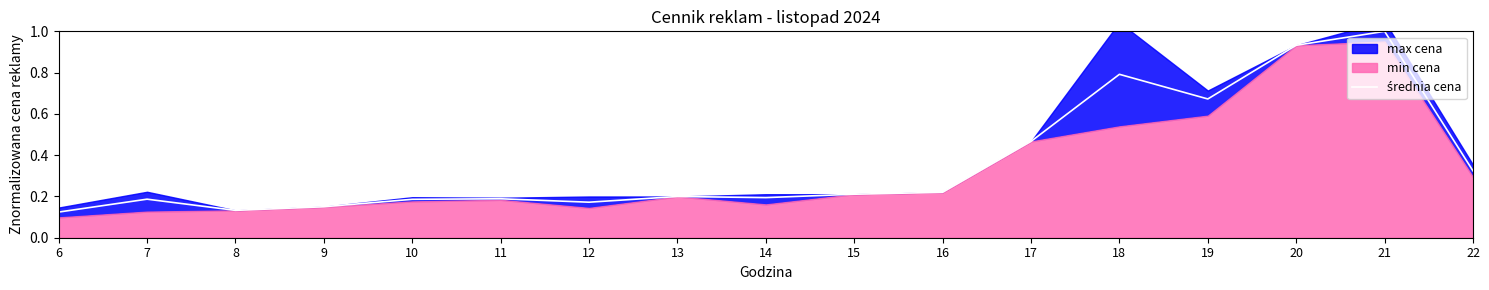

At which label is the value closest to 0?

6